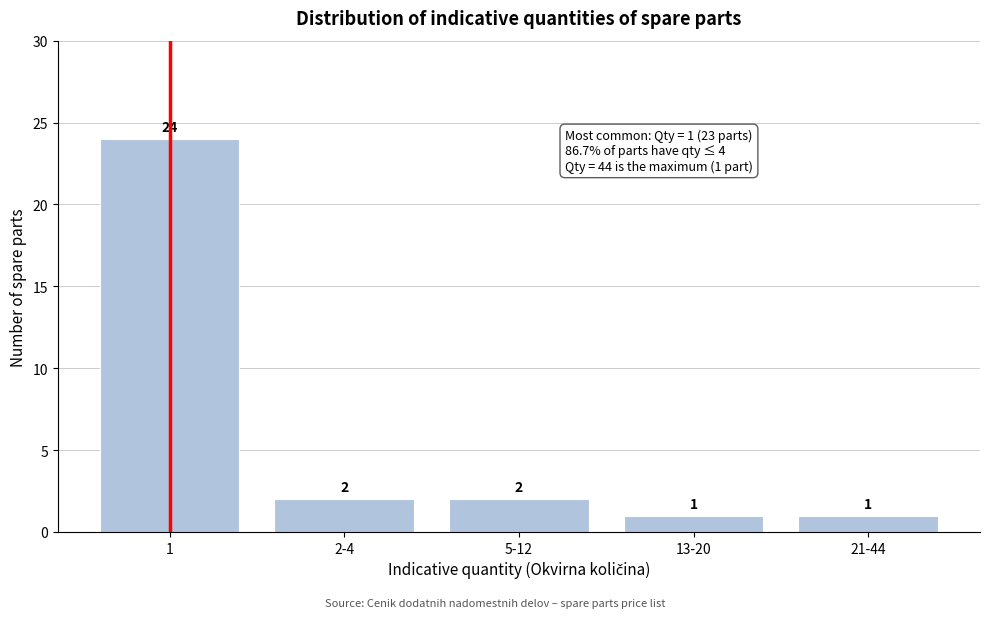

Reading right to left, what are all the values shown in this chart?

1	1	2	2	24